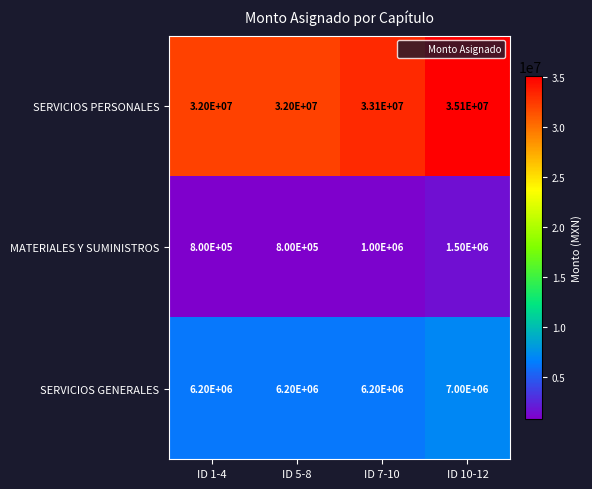

What is the difference between the maximum and minimum values in the SERVICIOS GENERALES series?

800000